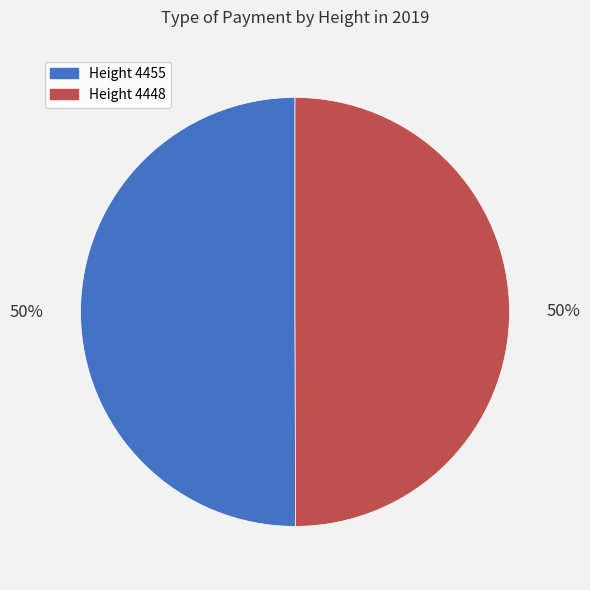

True or false: Height 4455 accounts for 50% of the total.

True